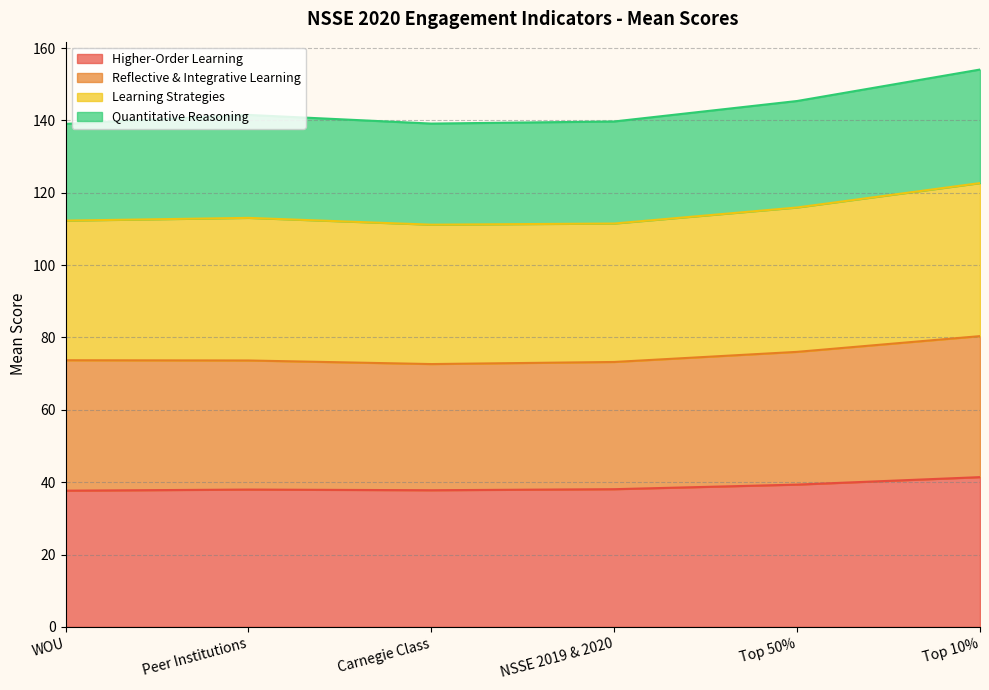

What is the total value across all series at Top 50%?

145.4